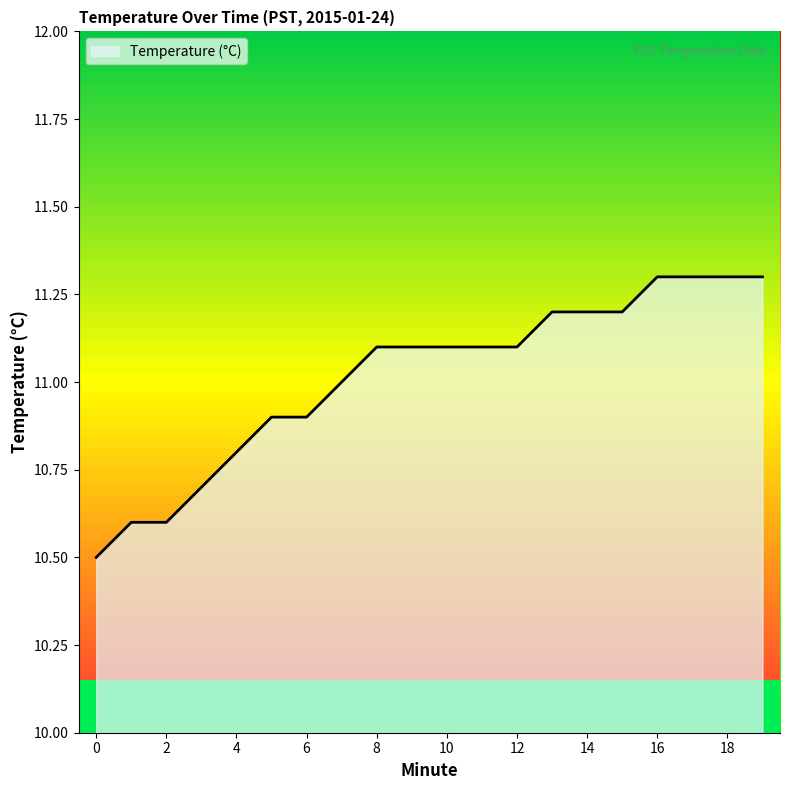

What is the maximum value shown in the chart?

11.3